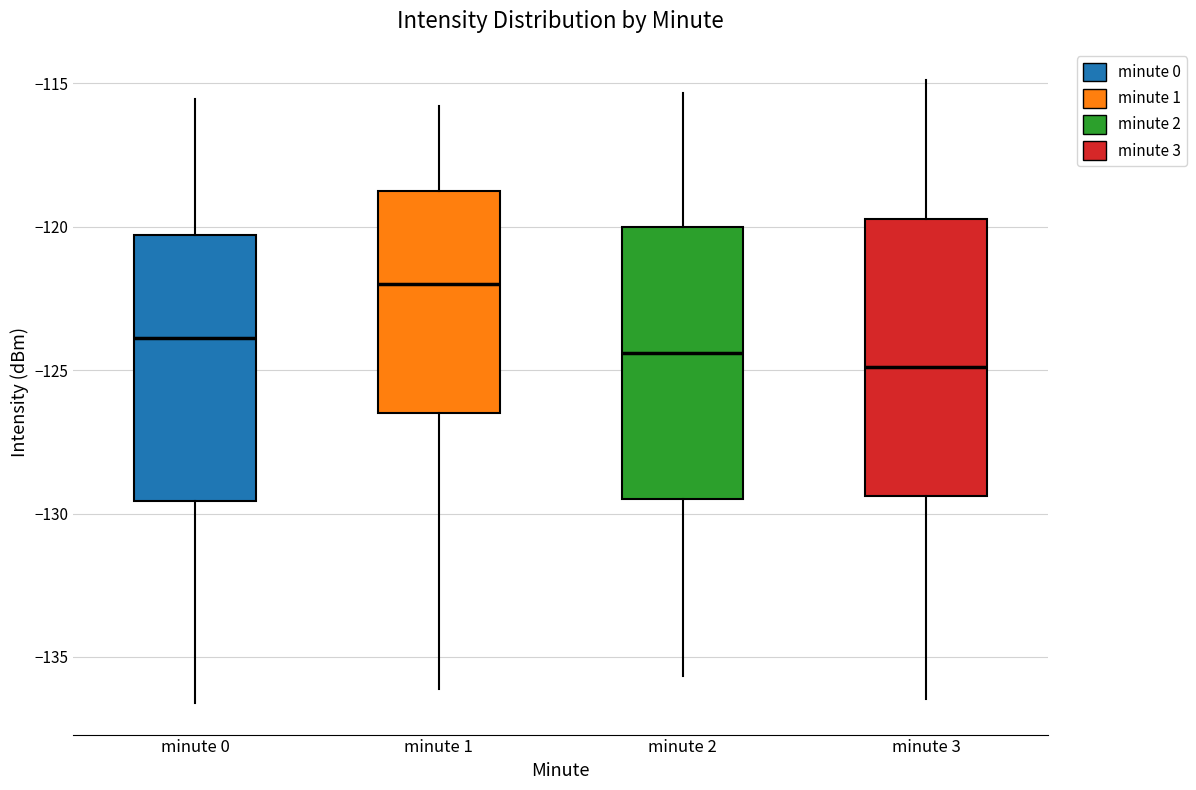

Where is the upper edge of the box for minute 1 on the y-axis? The values are not printed on the chart, so give them approximately, as read against the axis.

-119.0